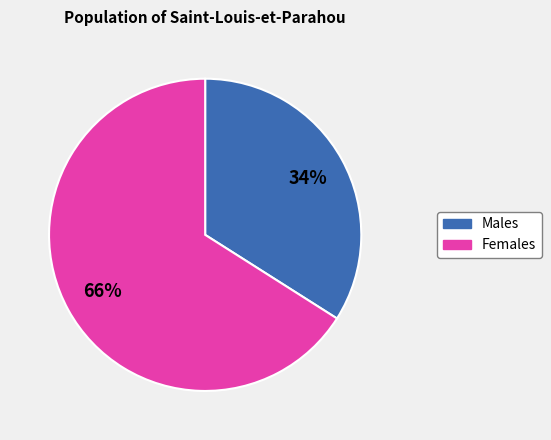

Is there a majority slice in this chart?

Yes